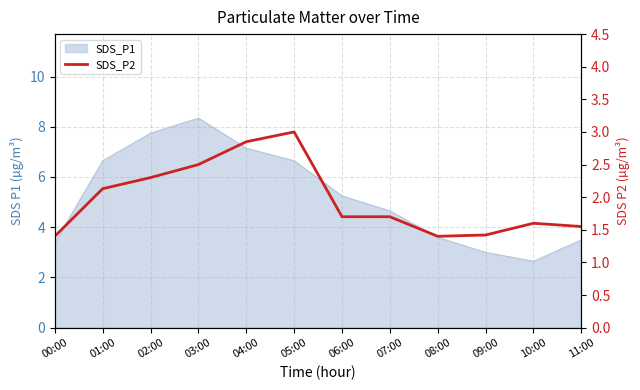

Is it true that the value at 04:00 is 2.0?

False